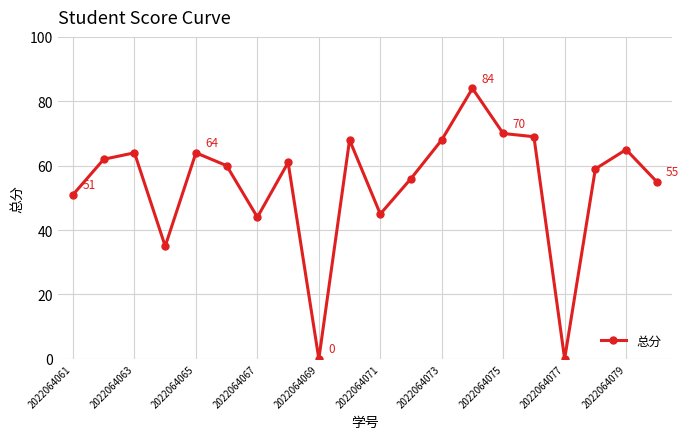

True or false: the data has more than 1 interior local peaks.

True